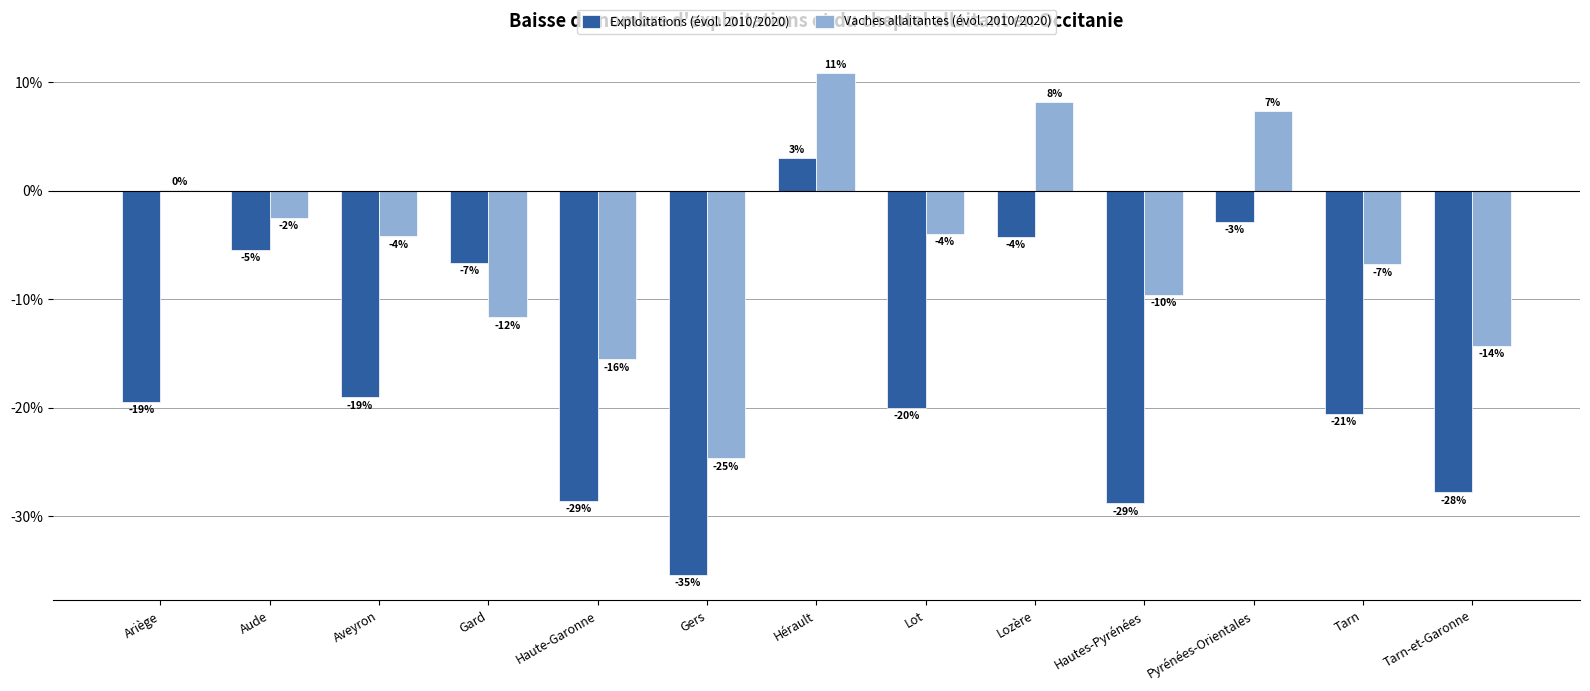

What are all the series names shown in the legend?

Exploitations (évol. 2010/2020), Vaches allaitantes (évol. 2010/2020)